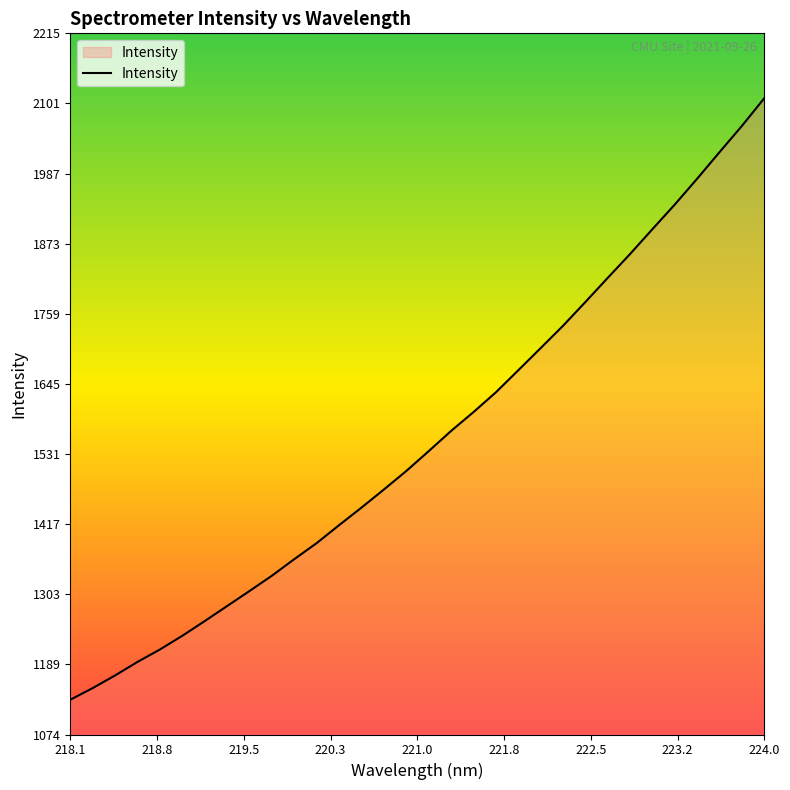

Reading left to right, list all the values displayed in this chart.

1131.0	1150.0	1170.6	1192.5	1212.8	1235.1	1259.0	1283.5	1308.0	1332.9	1359.8	1386.0	1415.2	1443.7	1473.1	1503.3	1535.5	1568.4	1599.0	1631.2	1667.0	1703.1	1739.4	1778.1	1817.5	1856.3	1896.8	1936.9	1978.9	2022.1	2064.7	2109.8